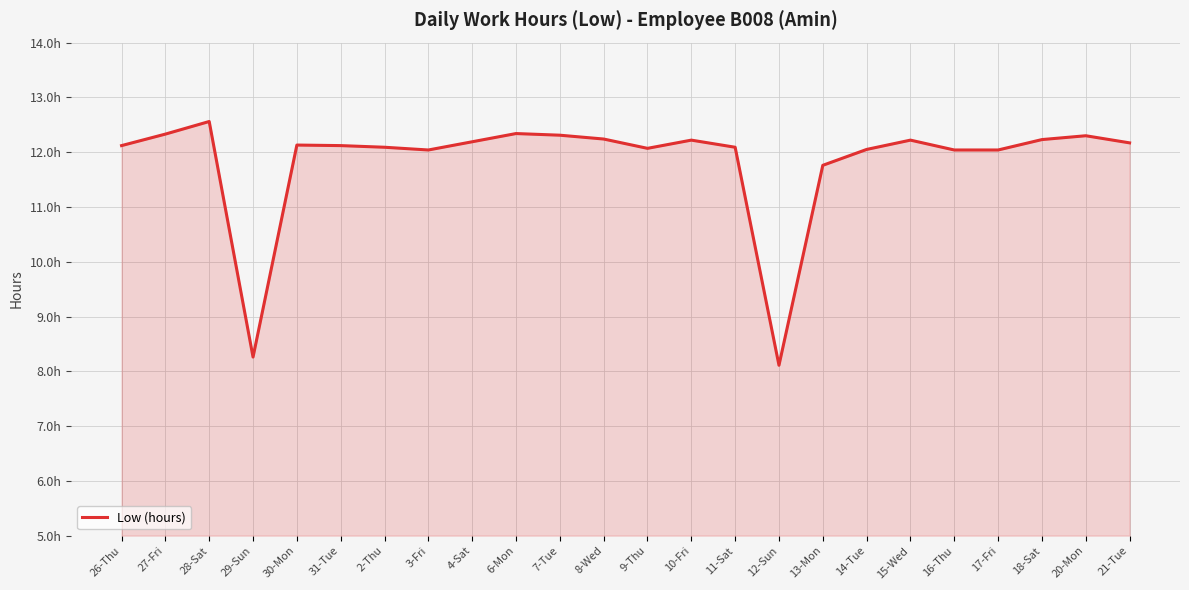

Does the chart display data point markers on the line(s)?

No